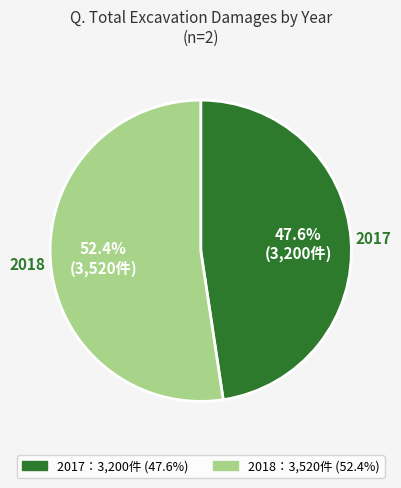

Is there any slice that represents more than half of the pie?

Yes